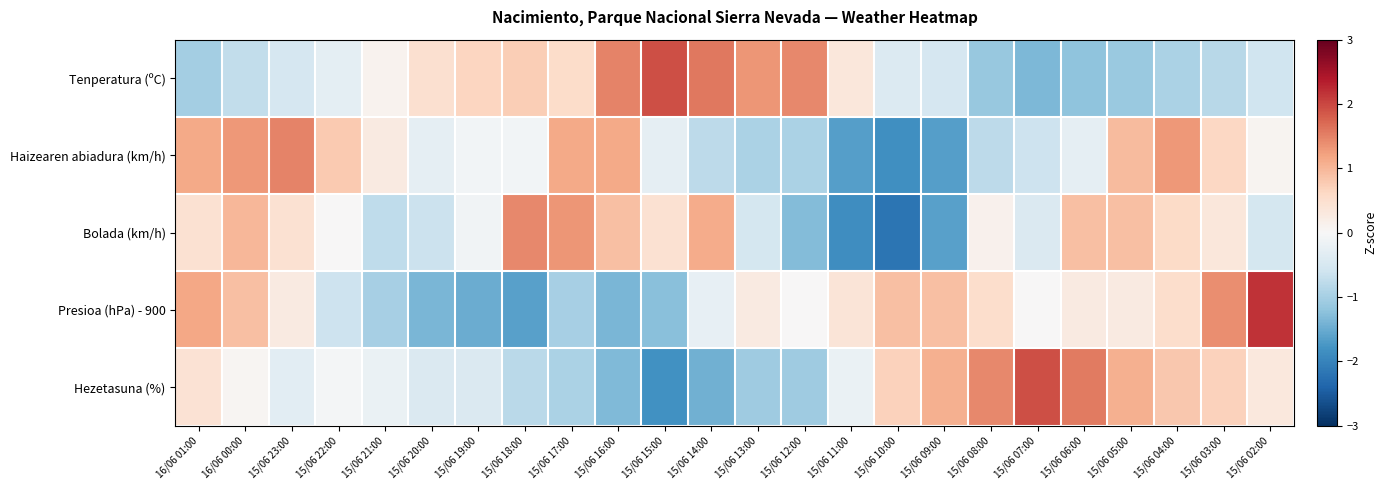

Rank the series at 15/06 19:00 from lowest to highest value.

Presioa (hPa) - 900, Hezetasuna (%), Bolada (km/h), Haizearen abiadura (km/h), Tenperatura (ºC)